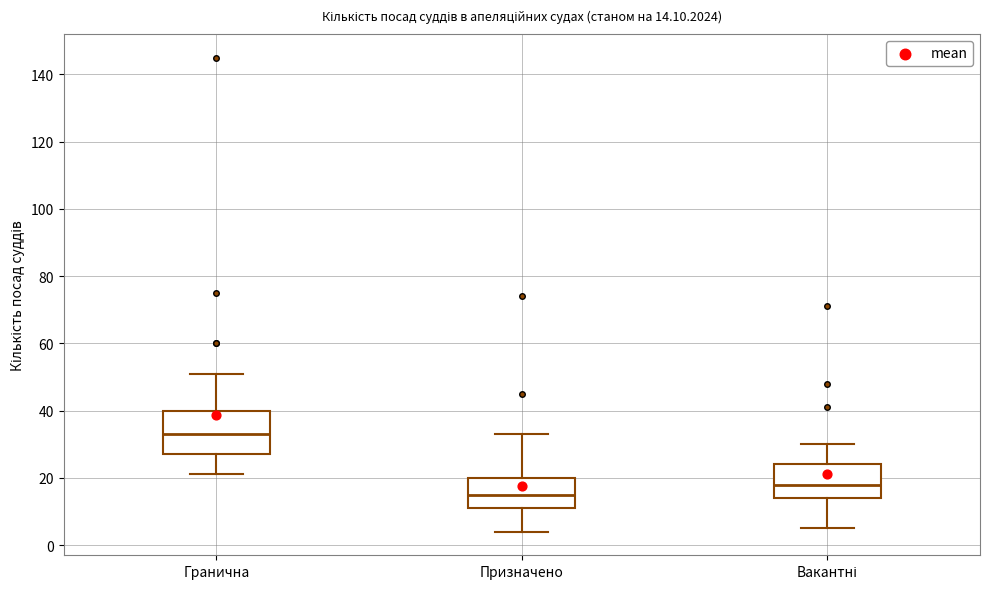

Which box's median line is the highest?

Гранична